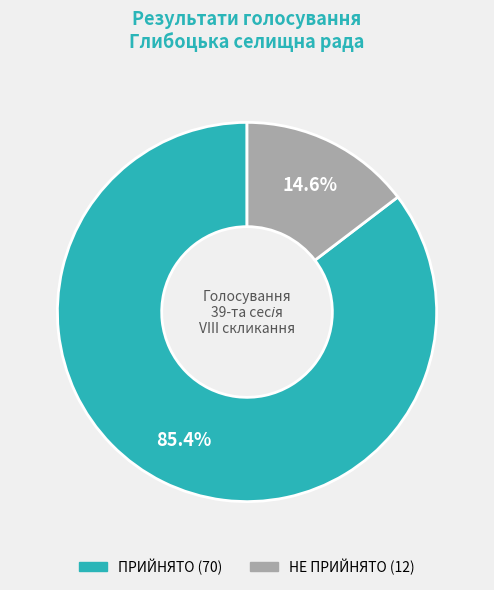

Is it true that ПРИЙНЯТО is 85% of the pie?

True